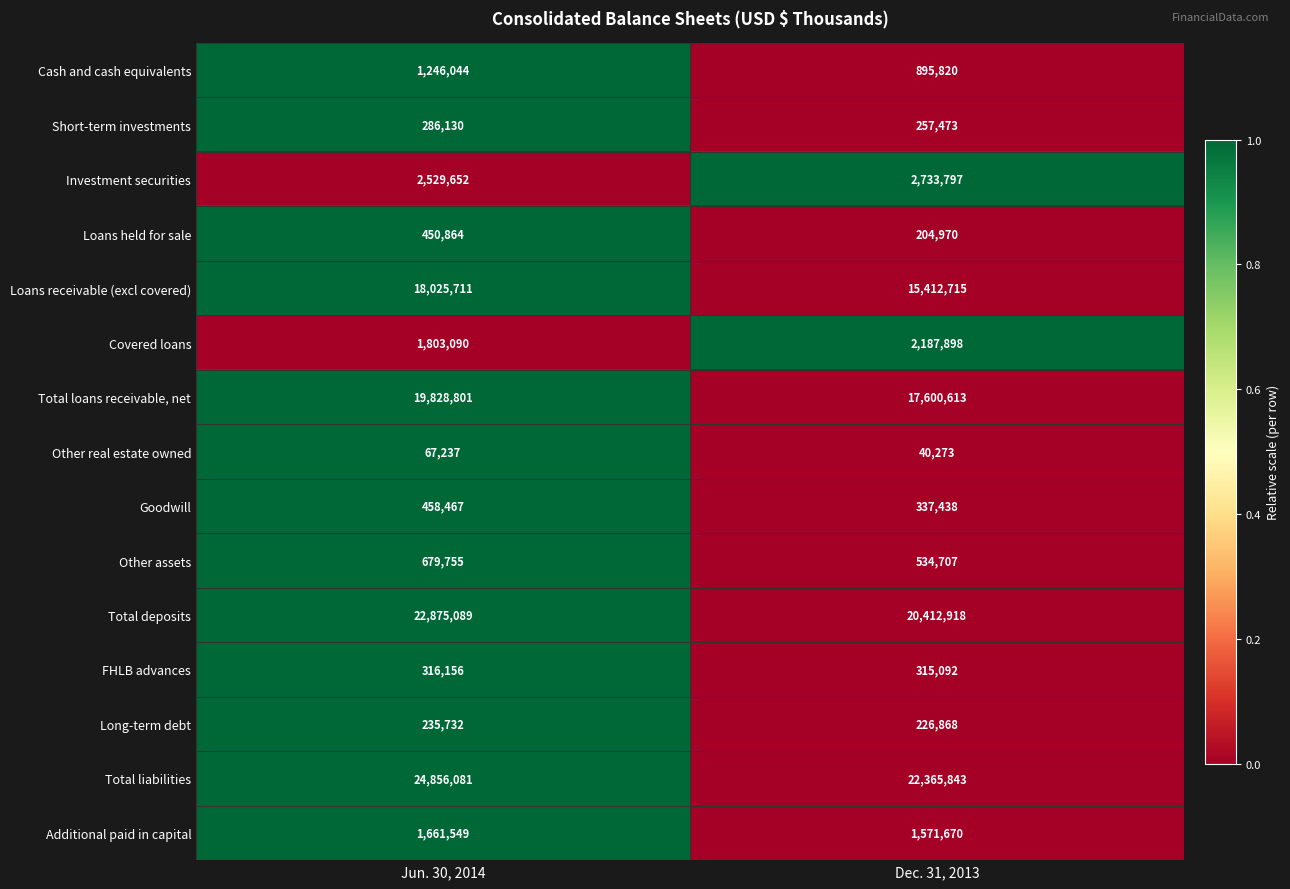

What value does the Additional paid in capital series have at Jun. 30, 2014?

1661549